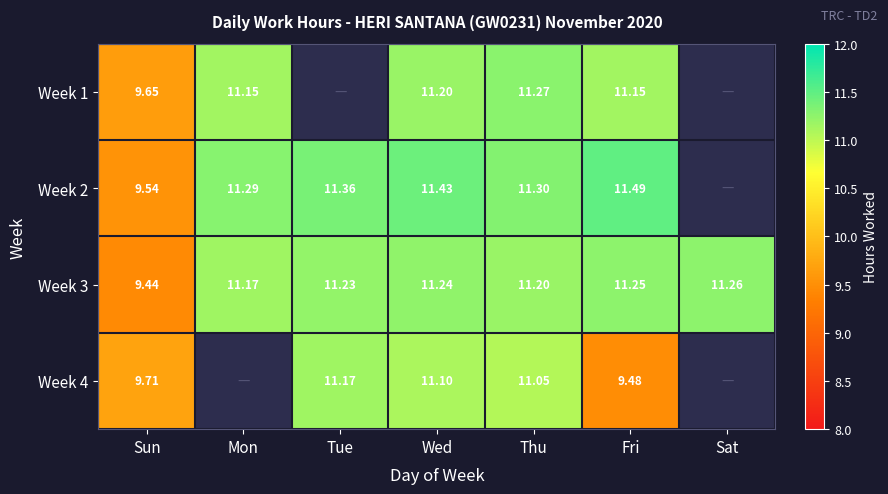

Count the number of data series in this chart.

4